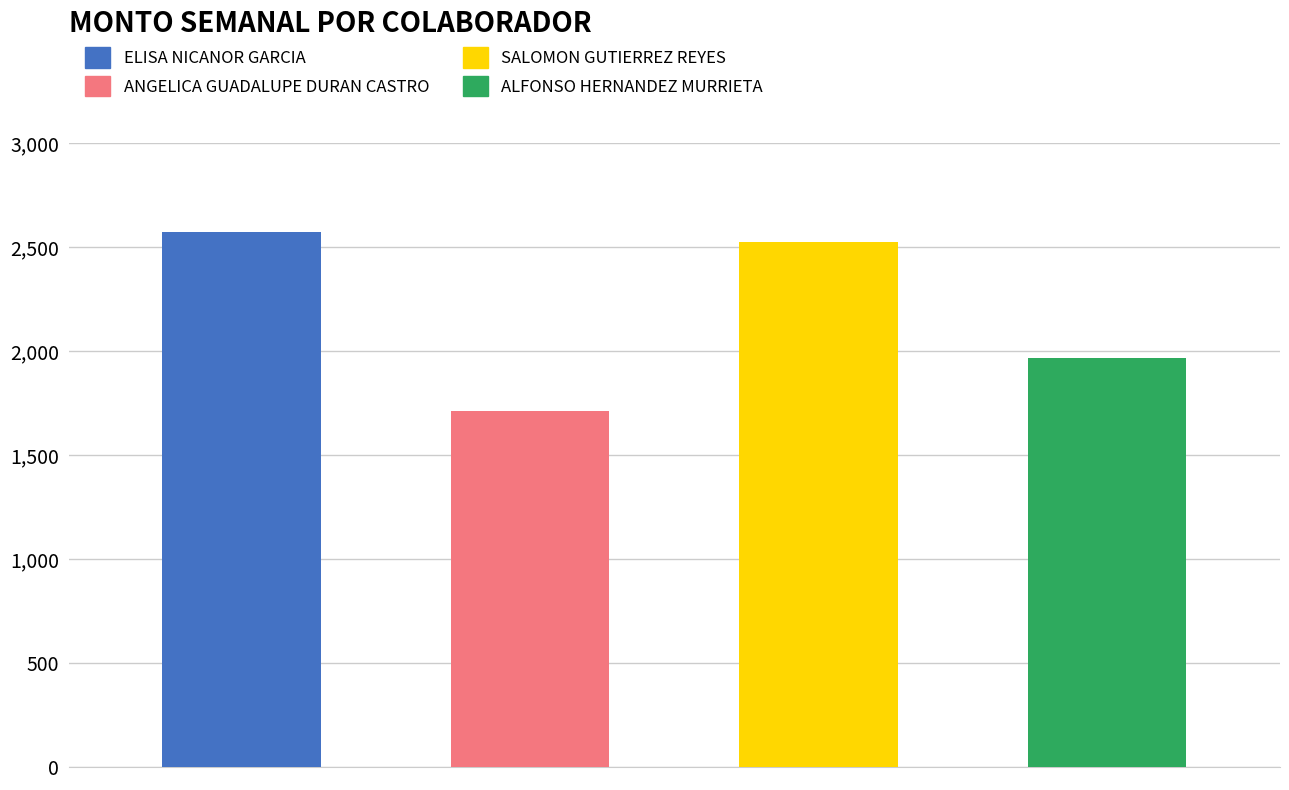

What is the change in value from DUCA940128BE6 to HEMA810419V15?

+255.8